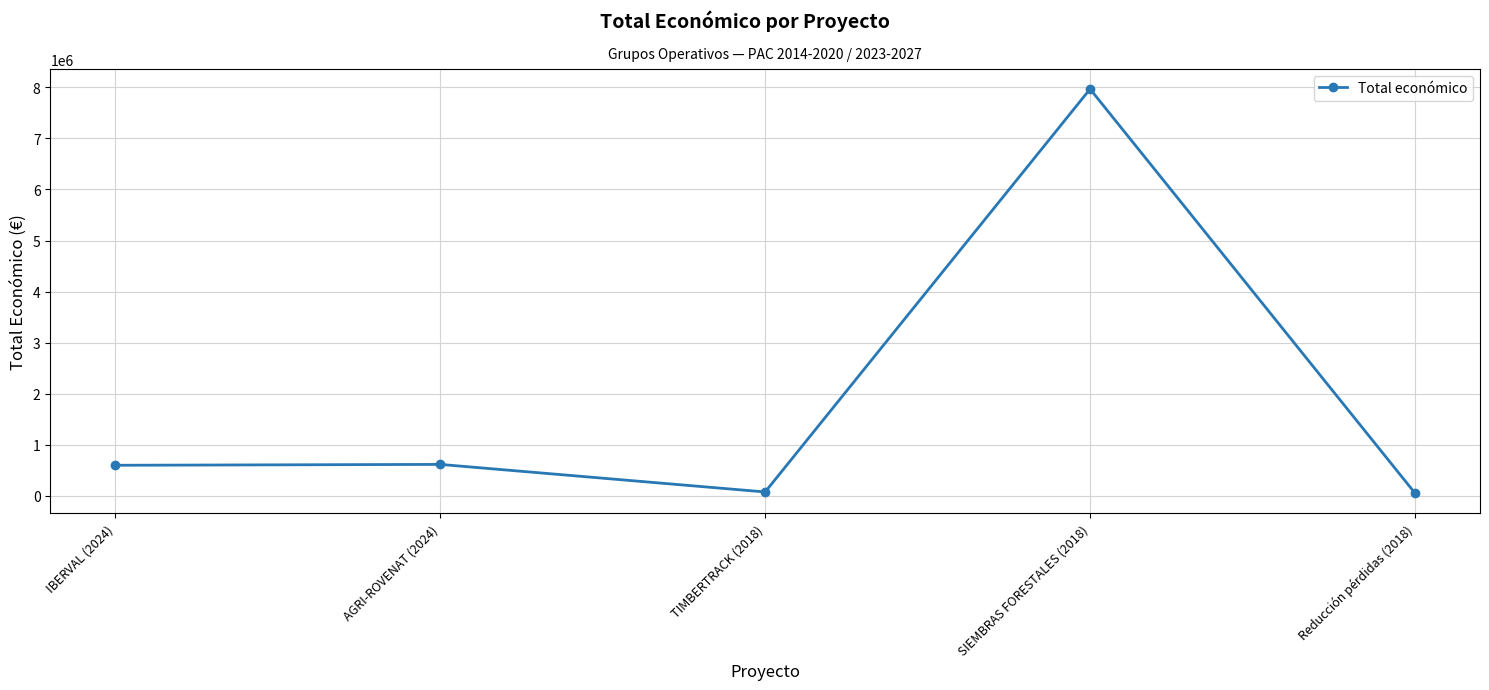

What is the difference between the second highest and minimum values?

563320